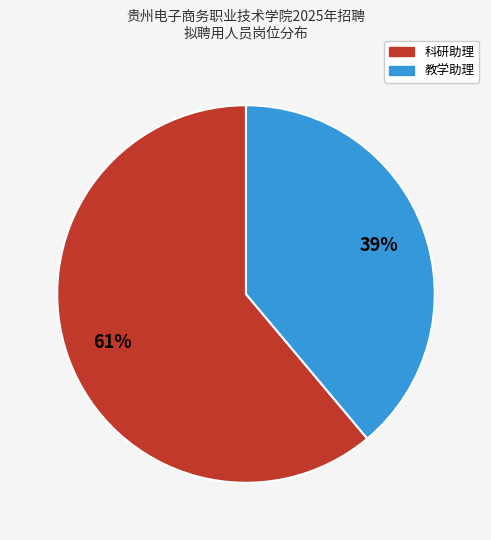

Is there any slice that represents more than half of the pie?

Yes